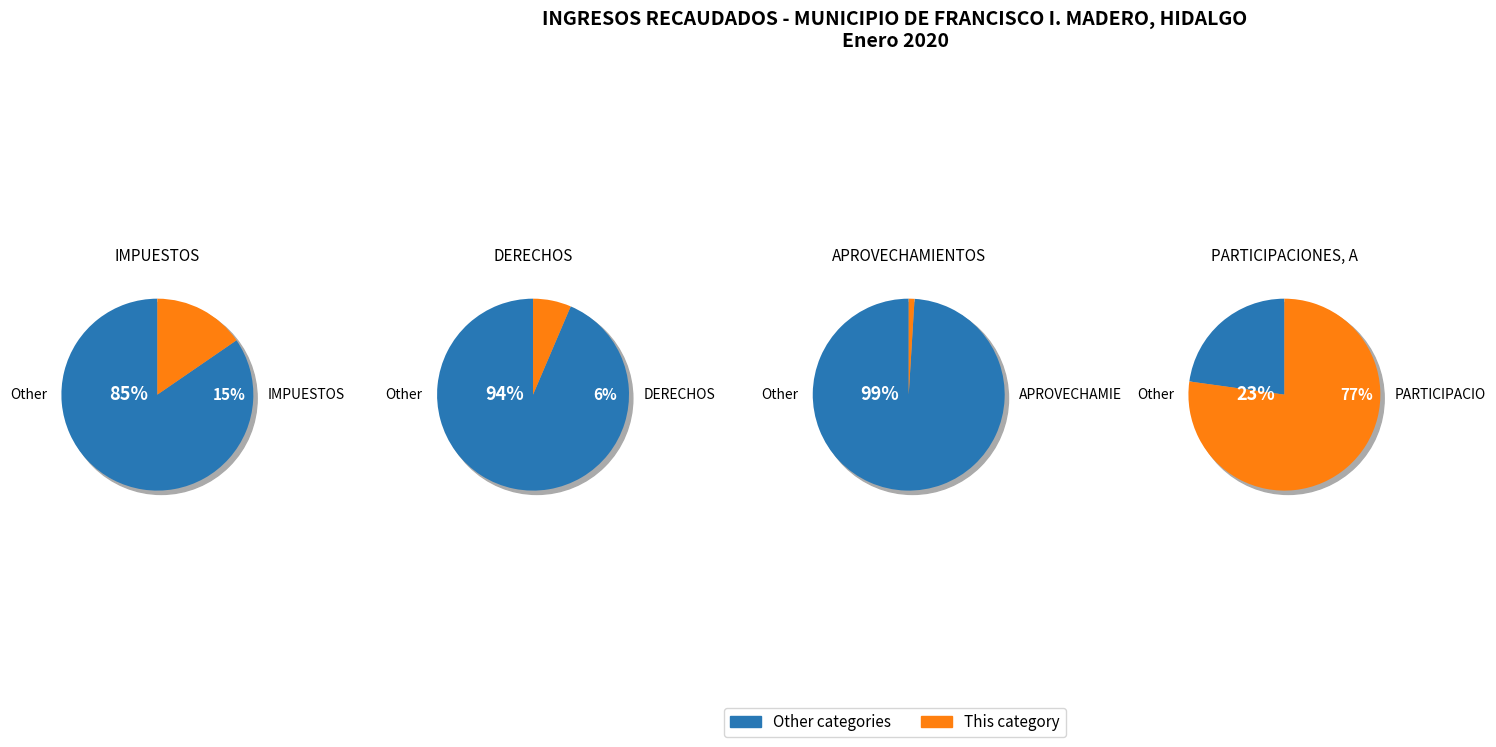

To the nearest percent, what portion does IMPUESTOS represent?

15%